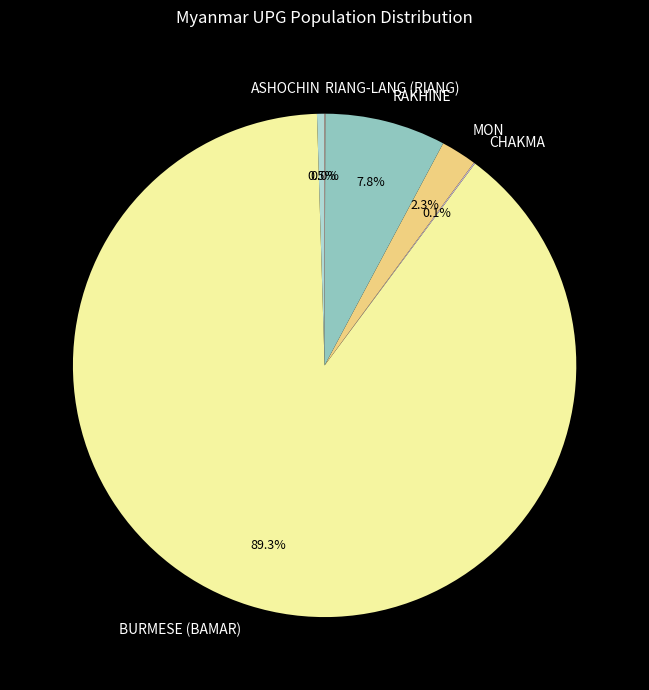

What is the majority slice?

BURMESE (BAMAR)